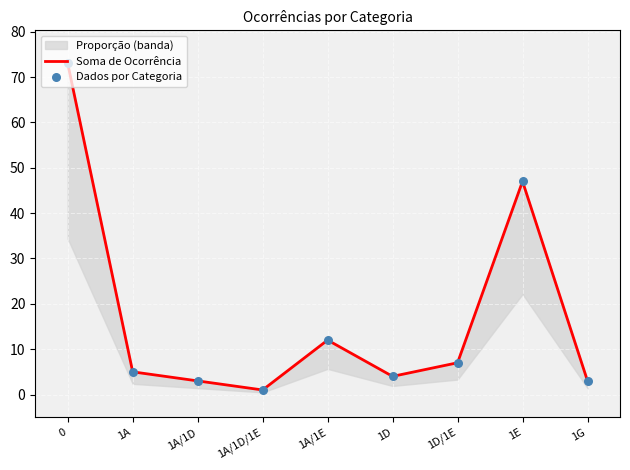

Is the value of Dados por Categoria at 1E greater than the value of Soma de Ocorrência at 0?

No